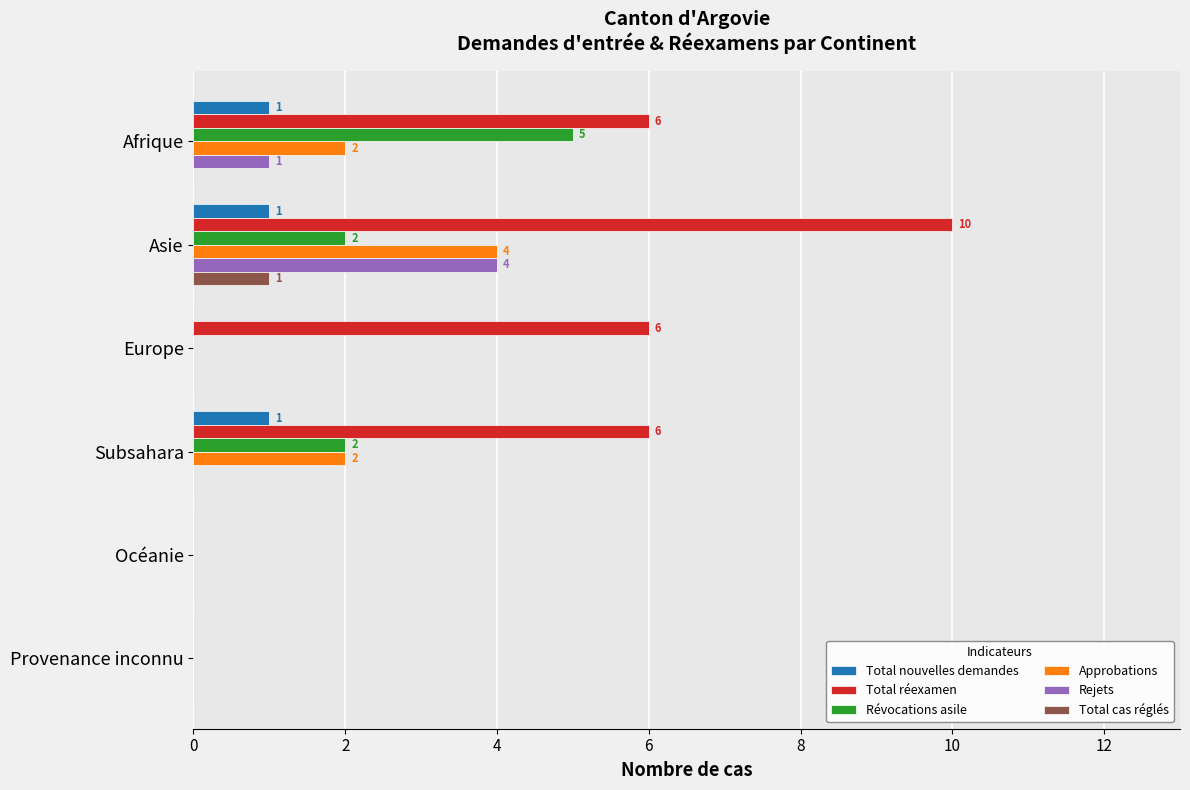

Between Afrique and Subsahara, which series saw the biggest shift?

Révocations asile